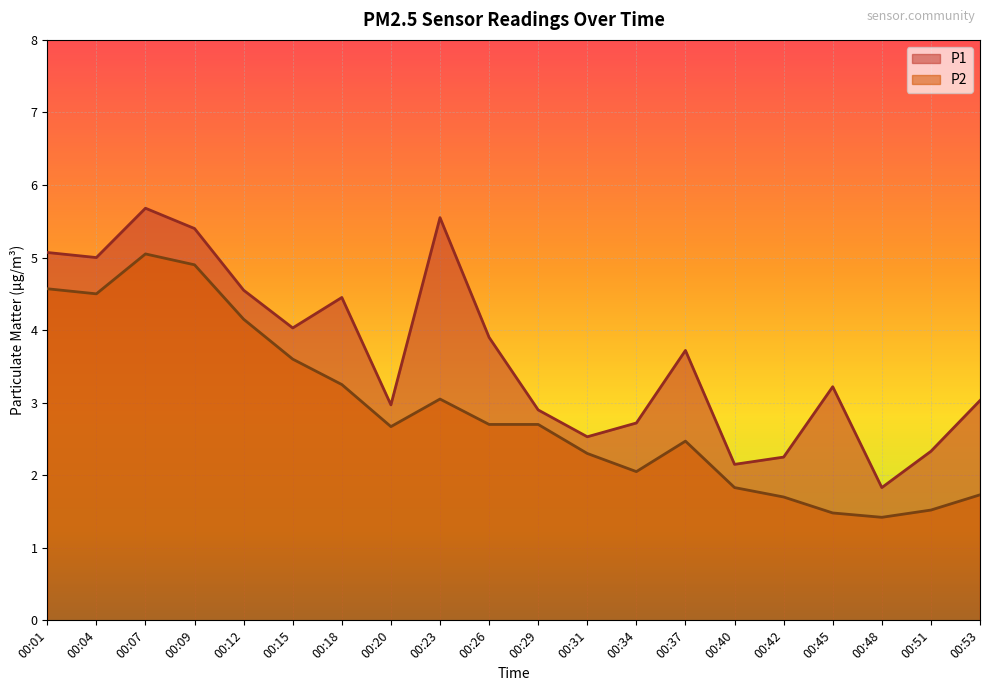

How many lines are shown in the chart?

2